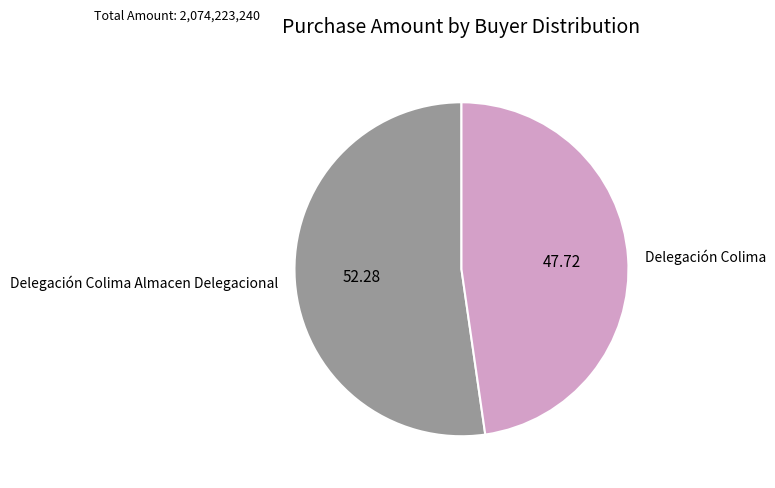

Is Delegación Colima the majority of the pie?

No